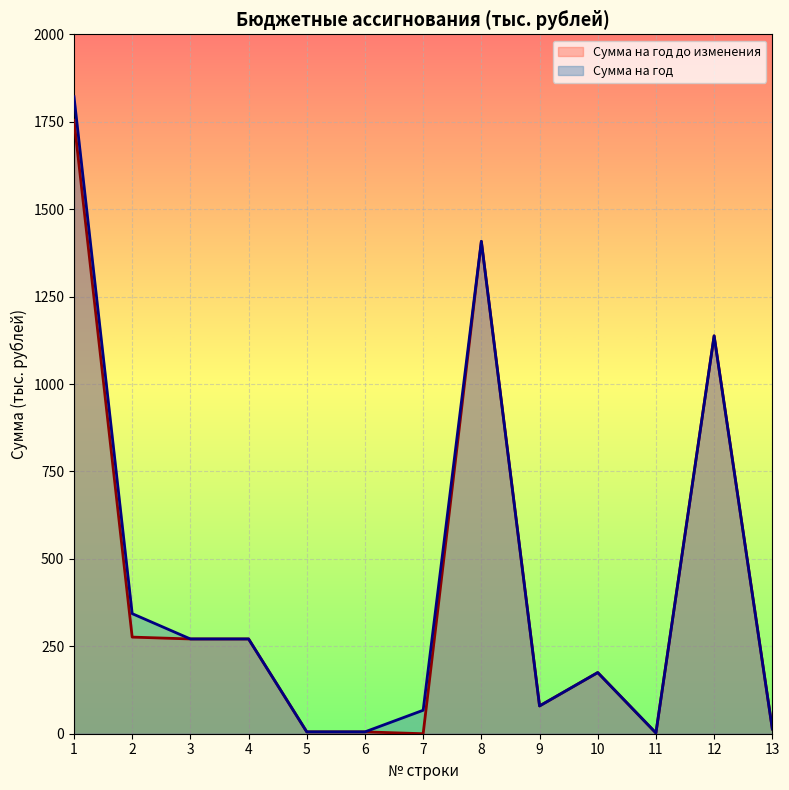

At 2, list the series in order from smallest to largest.

Сумма на год до изменения, Сумма на год